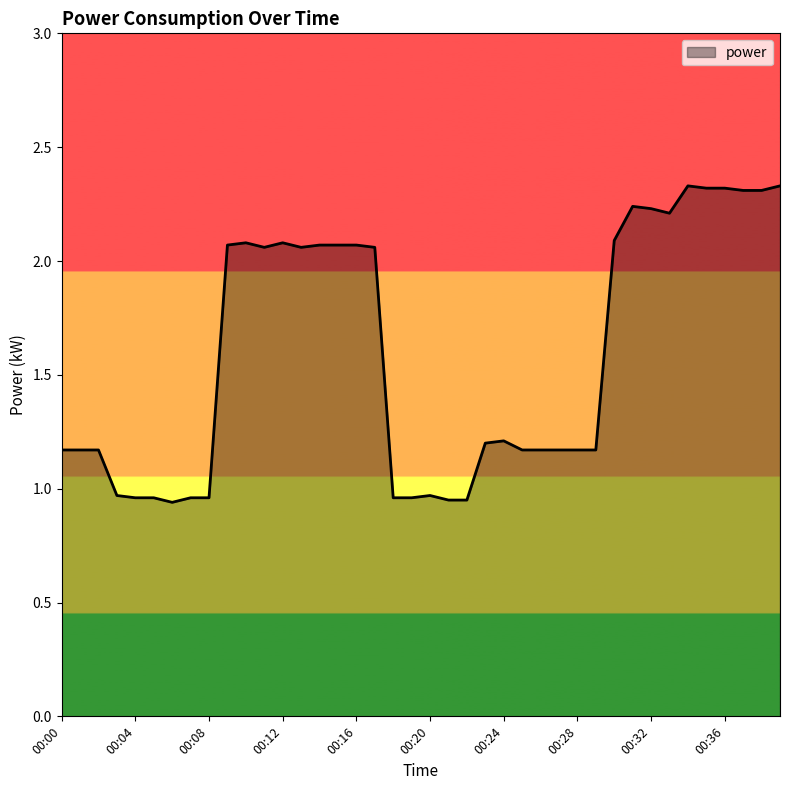

What is the difference between the maximum and minimum values?

1.4